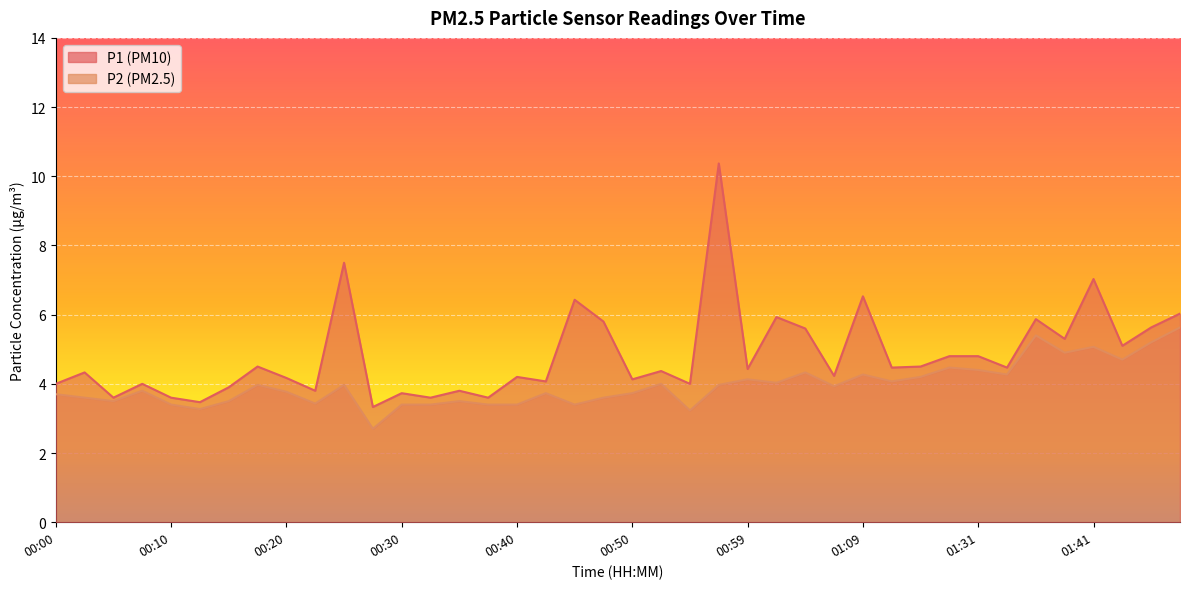

Rank the series by their maximum value, from lowest to highest.

P2, P1